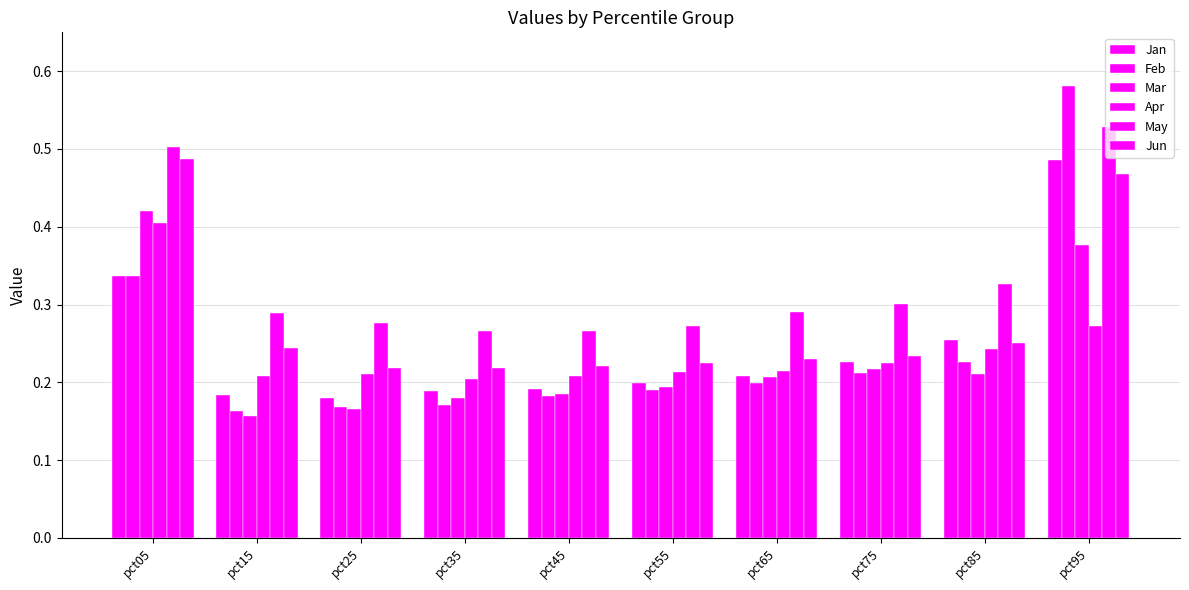

What is the value of the Mar bar at the 6th from the left?

0.2